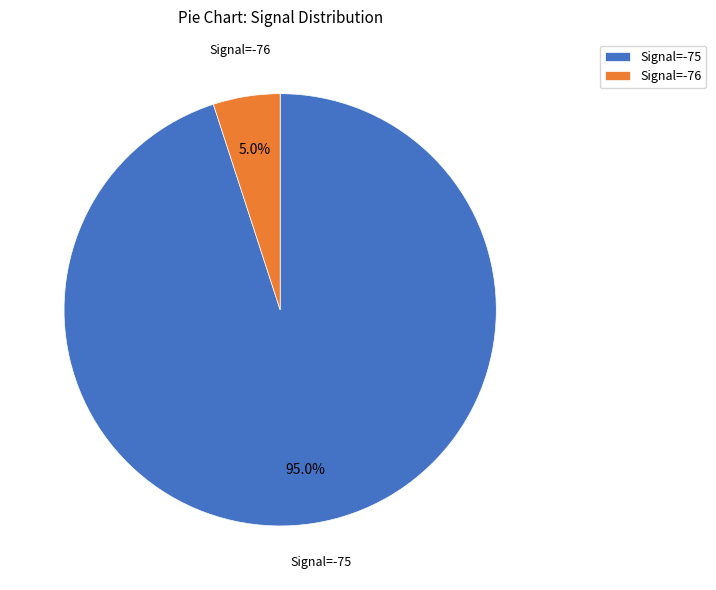

Do Signal=-75 and Signal=-76 together represent more than half of the pie?

Yes